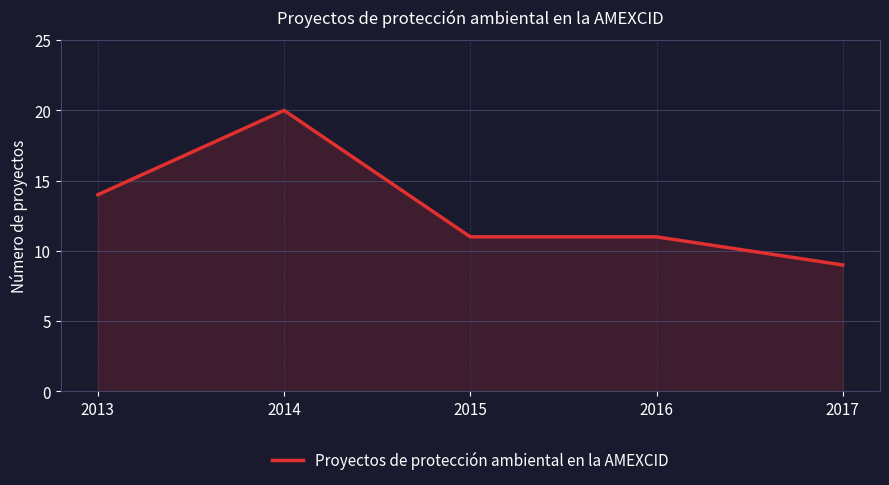

What is the difference between the values at 2015 and 2017?

2